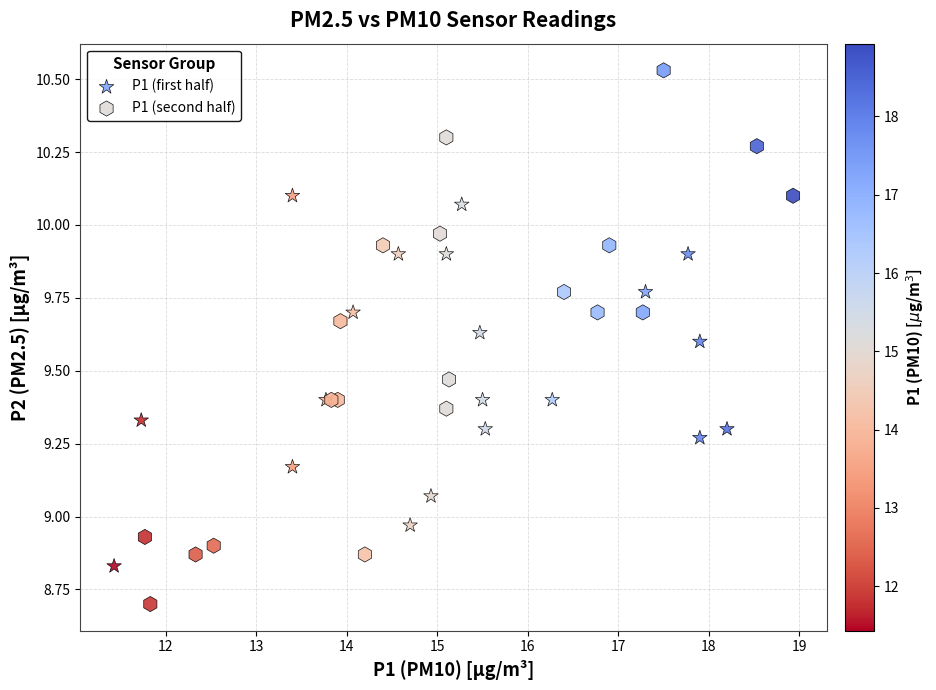

Which series has the widest spread of Y values?

P1 (second half)